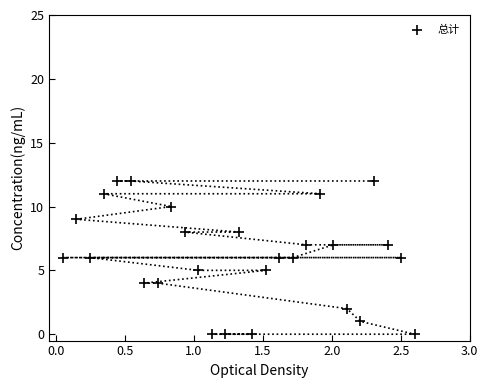

What is the range of Y values (max minus min)?

12